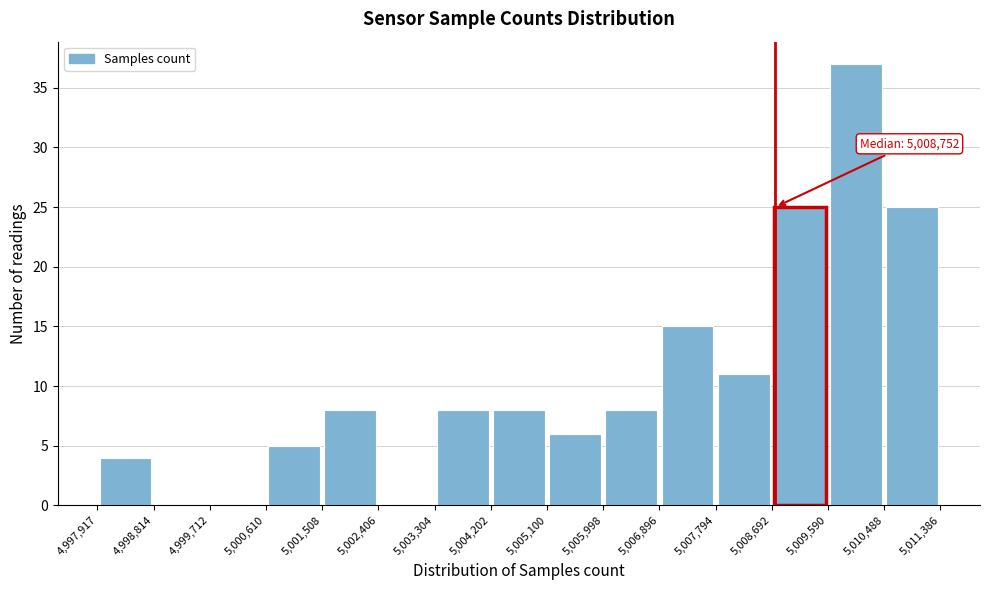

Over which range of the x-axis is the bar tallest?

5,009,590 to 5,010,488